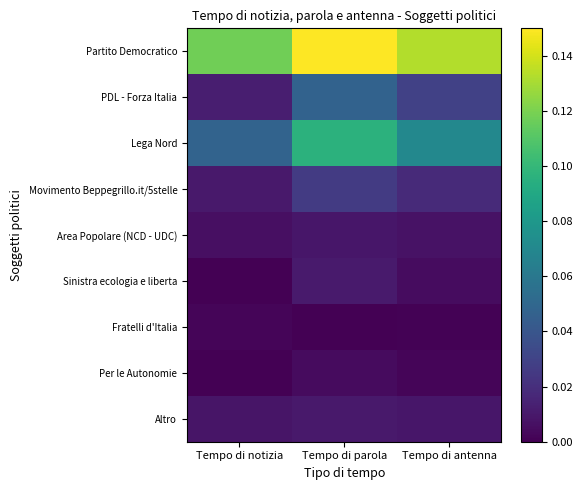

Which series has the largest total across all categories?

Partito Democratico